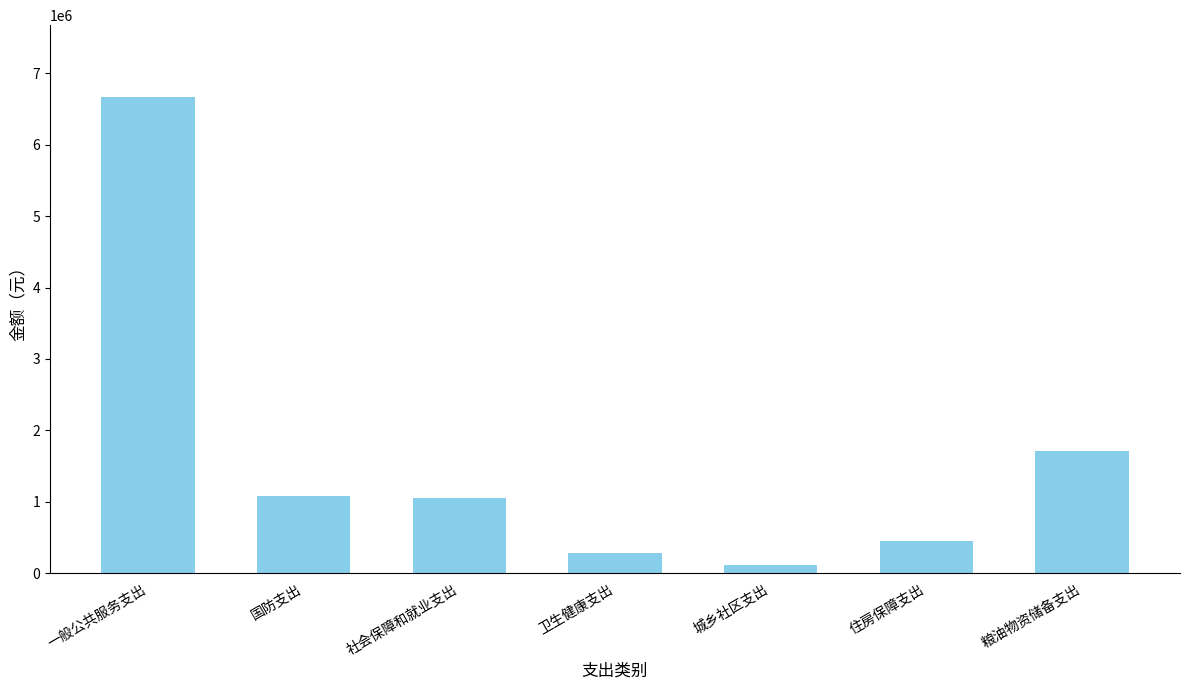

What is the sum of all values?

11375963.3